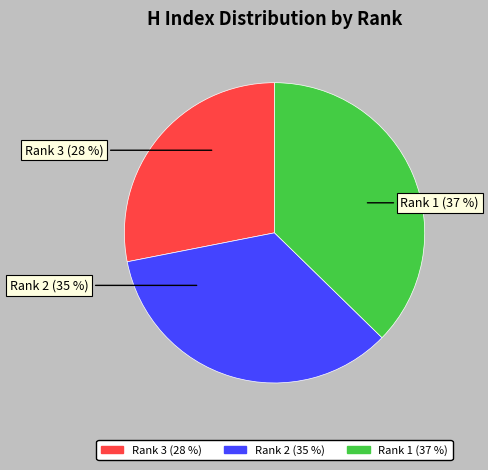

Does Rank 3 account for over 50% of the chart?

No